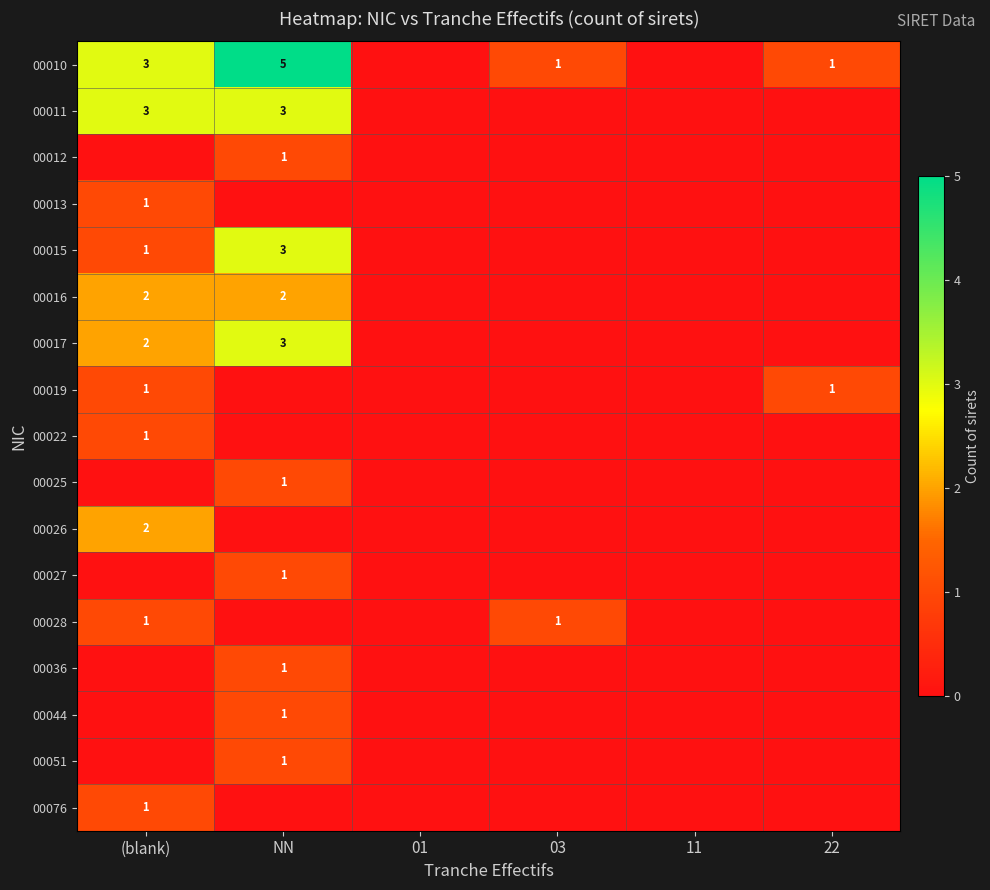

The 00051 series shows 1 at NN. True or false?

True